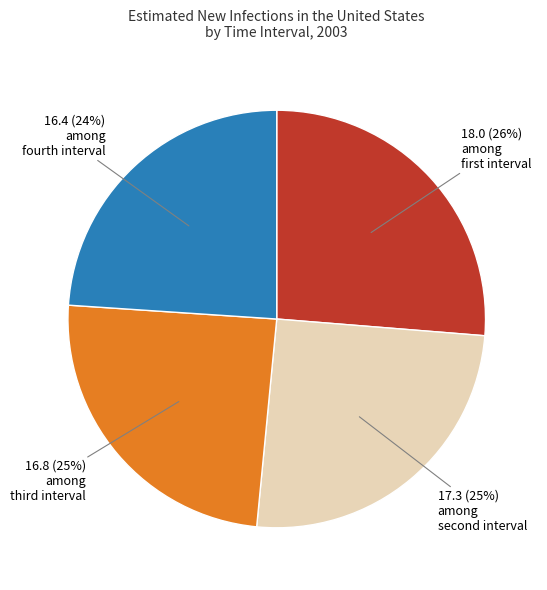

To the nearest percent, what is the average slice percentage?

25%